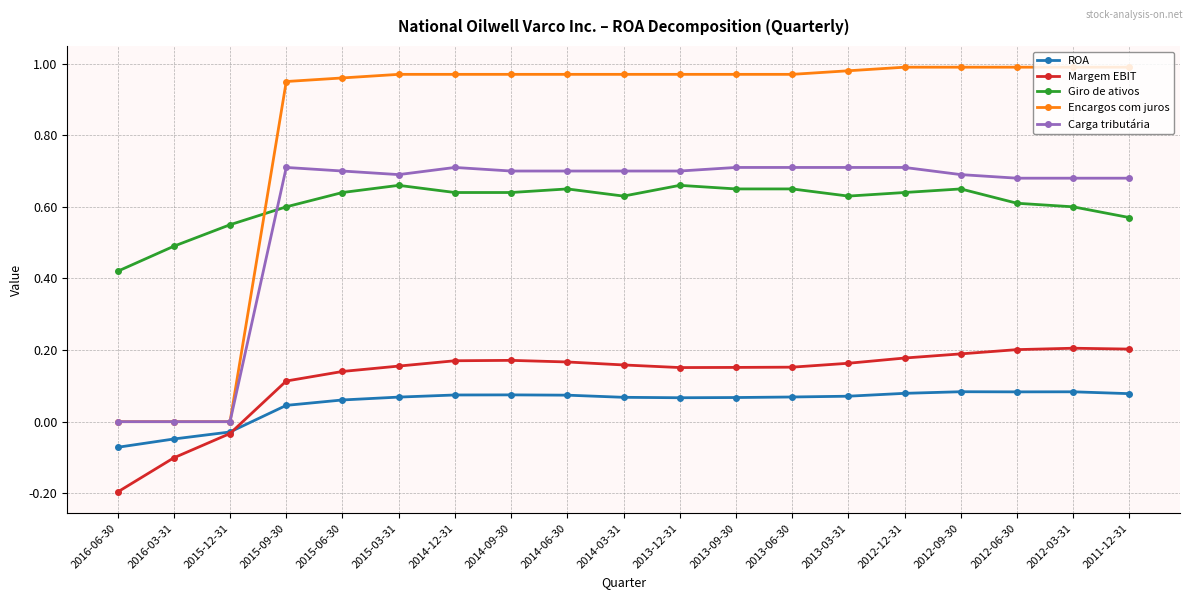

The Margem EBIT series shows -0.0 at 2015-12-31. True or false?

True